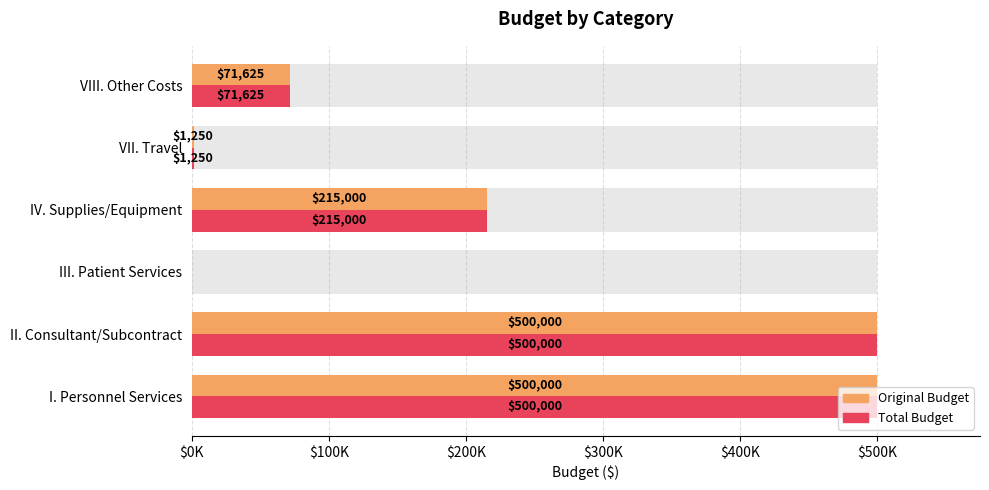

Reading left to right, extract all data points from this chart.

Original Budget: 500000	500000	0	215000	1250	71625
Total Budget: 500000	500000	0	215000	1250	71625